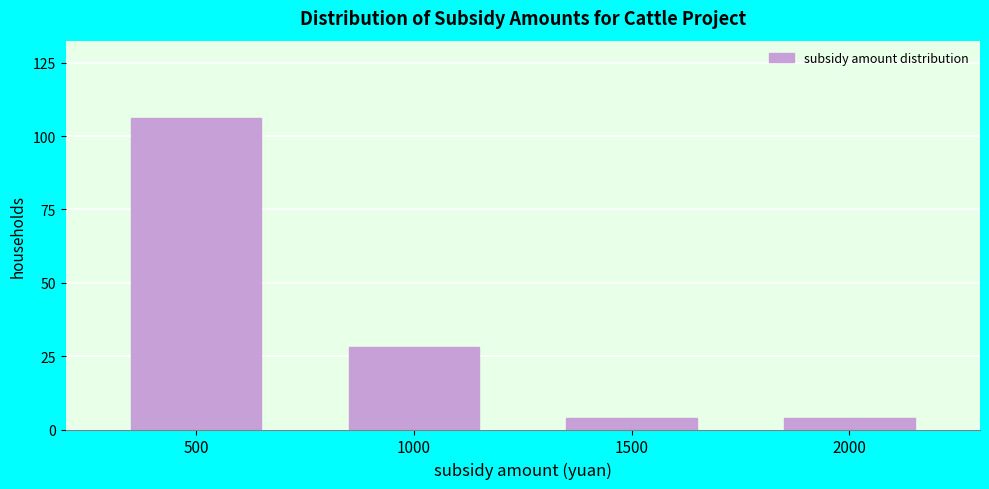

Reading right to left, extract all data points from this chart.

4	4	28	106